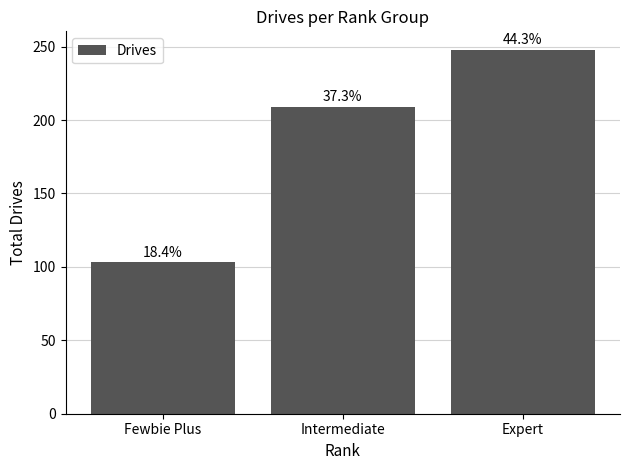

At which label is the value closest to 175?

Intermediate